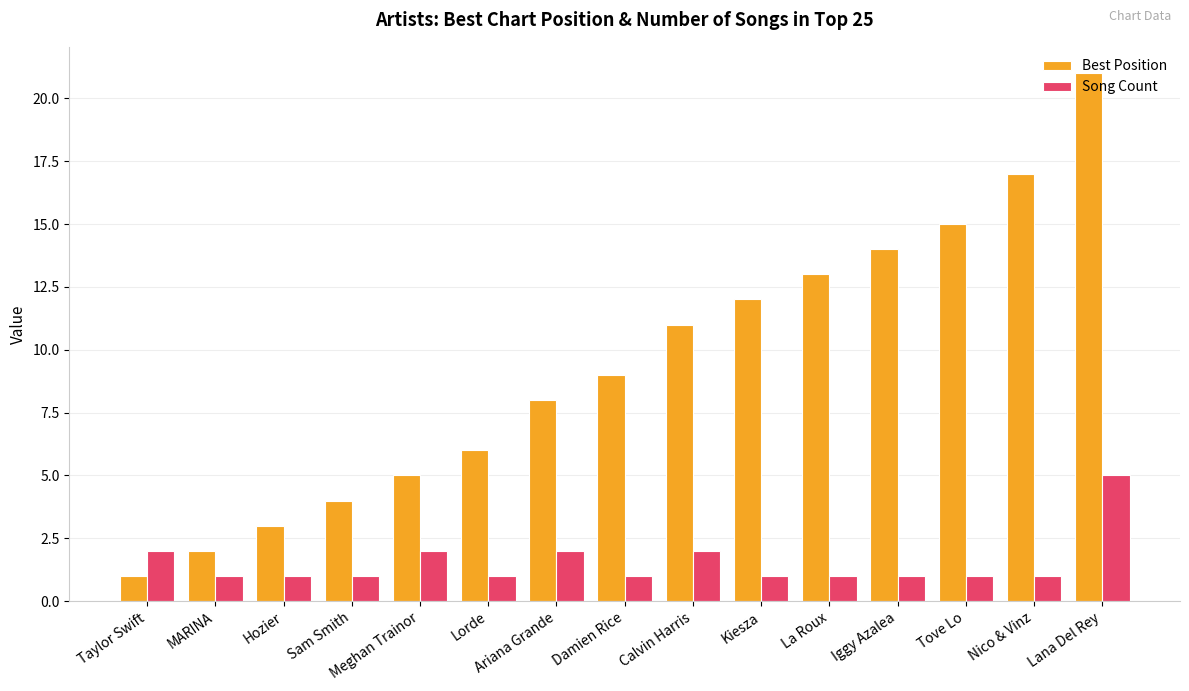

What is the maximum value for Song Count?

5